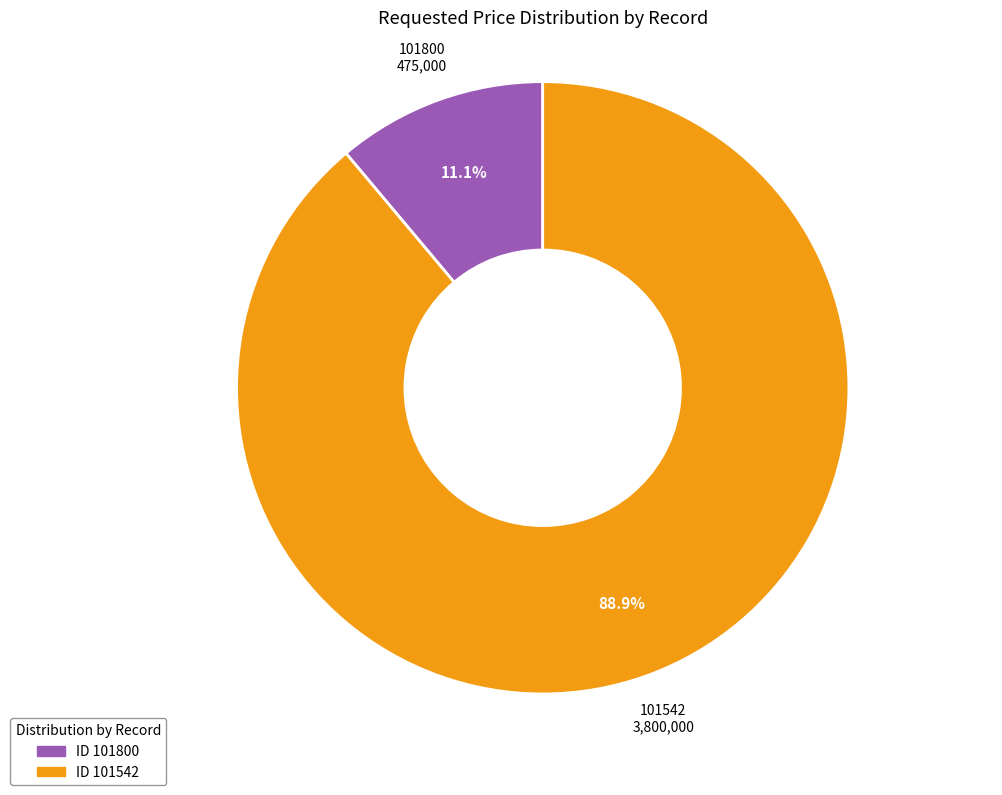

Count the number of slices in the pie.

2